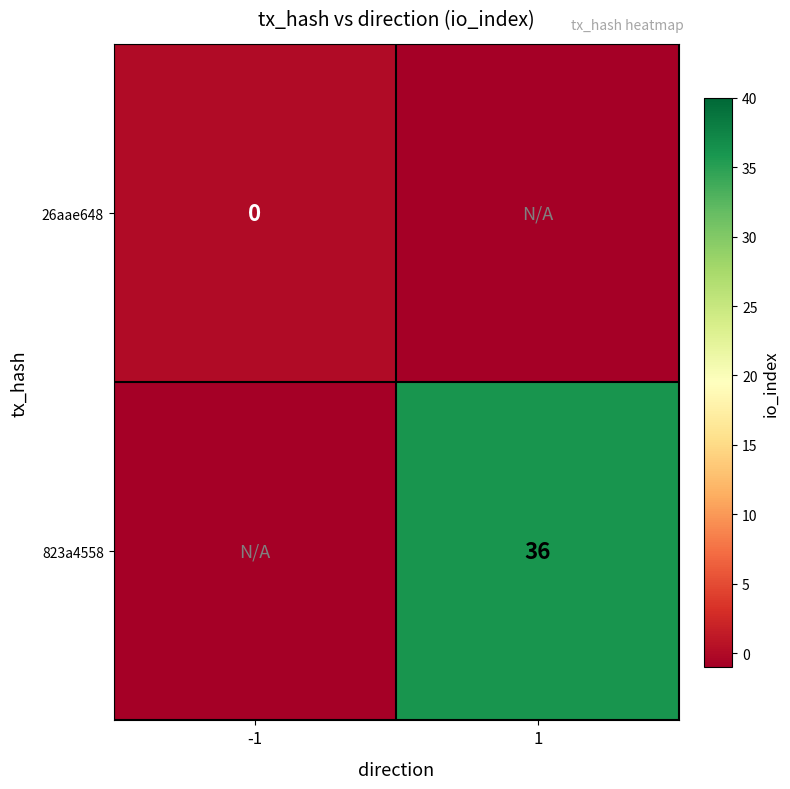

The 823a4558 series shows 18 at 1. True or false?

False